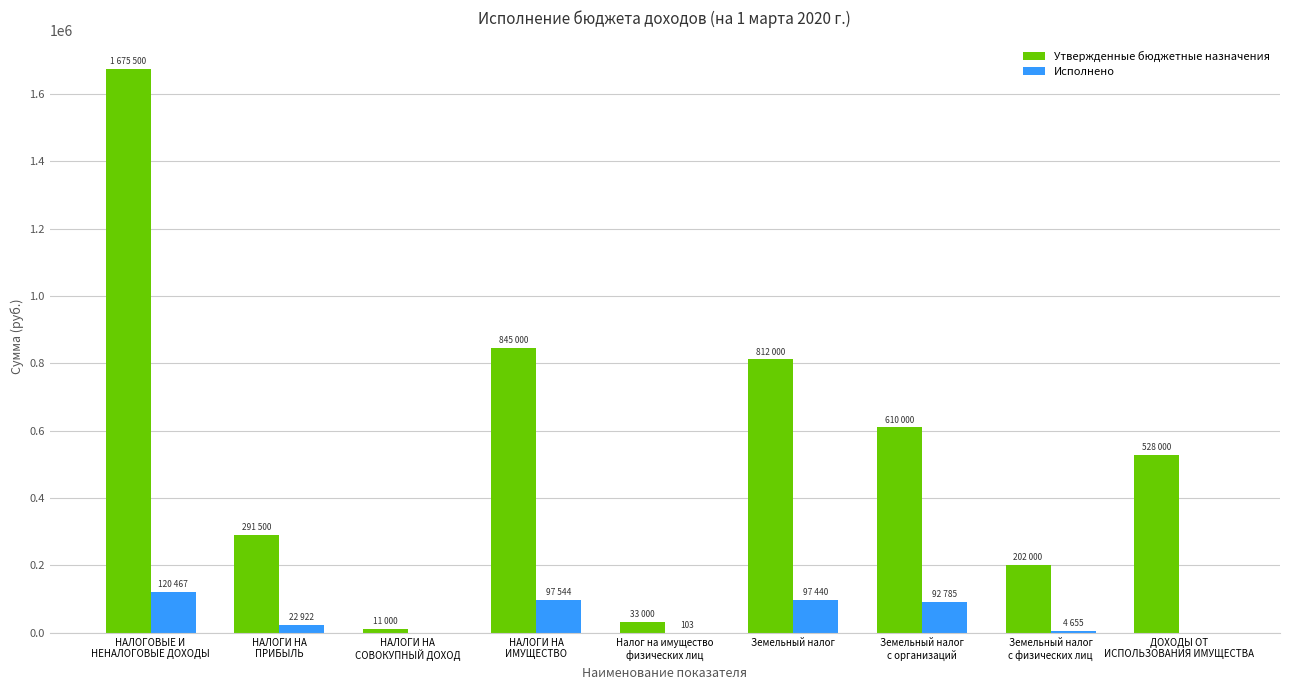

What is the highest value of the Исполнено series?

120467.0